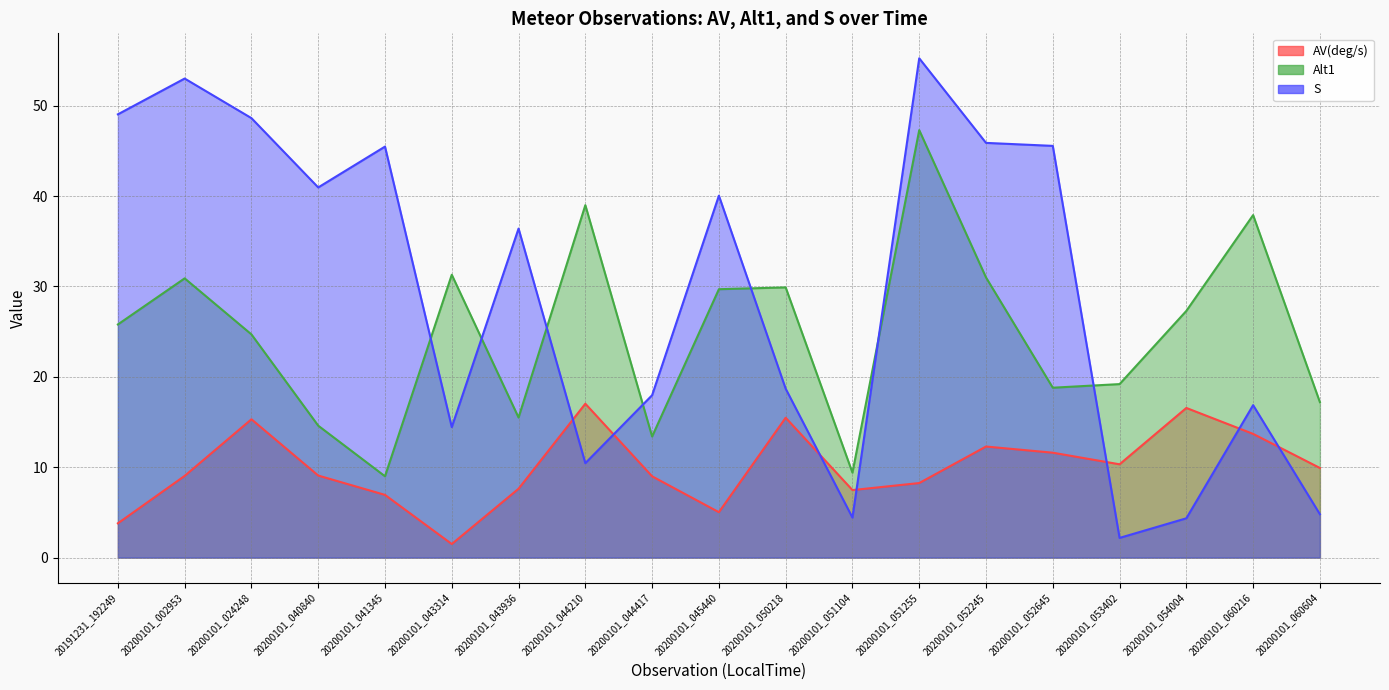

Reading left to right, transcribe all the data shown in this chart.

AV(deg/s): 20191231_192249=3.8	20200101_002953=9.0	20200101_024248=15.3	20200101_040840=9.1	20200101_041345=6.9	20200101_043314=1.5	20200101_043936=7.6	20200101_044210=17.0	20200101_044417=9.0	20200101_045440=5.0	20200101_050218=15.5	20200101_051104=7.5	20200101_051255=8.3	20200101_052245=12.3	20200101_052645=11.6	20200101_053402=10.3	20200101_054004=16.6	20200101_060216=13.7	20200101_060604=9.9
Alt1: 20191231_192249=25.8	20200101_002953=30.9	20200101_024248=24.7	20200101_040840=14.6	20200101_041345=9.0	20200101_043314=31.3	20200101_043936=15.5	20200101_044210=39.0	20200101_044417=13.4	20200101_045440=29.7	20200101_050218=29.9	20200101_051104=9.4	20200101_051255=47.3	20200101_052245=31.0	20200101_052645=18.8	20200101_053402=19.2	20200101_054004=27.3	20200101_060216=37.9	20200101_060604=17.2
S: 20191231_192249=49.0	20200101_002953=53.0	20200101_024248=48.6	20200101_040840=41.0	20200101_041345=45.5	20200101_043314=14.4	20200101_043936=36.4	20200101_044210=10.4	20200101_044417=18.0	20200101_045440=40.0	20200101_050218=18.7	20200101_051104=4.4	20200101_051255=55.2	20200101_052245=45.9	20200101_052645=45.6	20200101_053402=2.2	20200101_054004=4.3	20200101_060216=16.9	20200101_060604=4.8